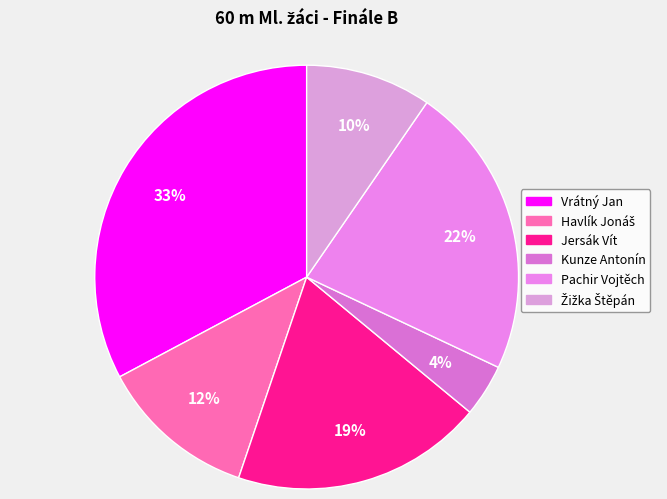

What percentage is the Kunze Antonín slice, to the nearest percent?

4%